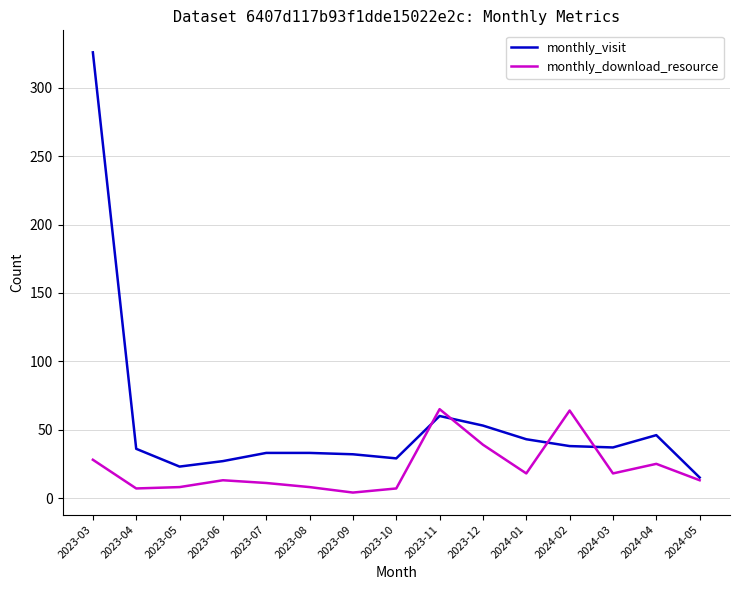

Is it true that monthly_download_resource equals 18 at 2024-03?

True